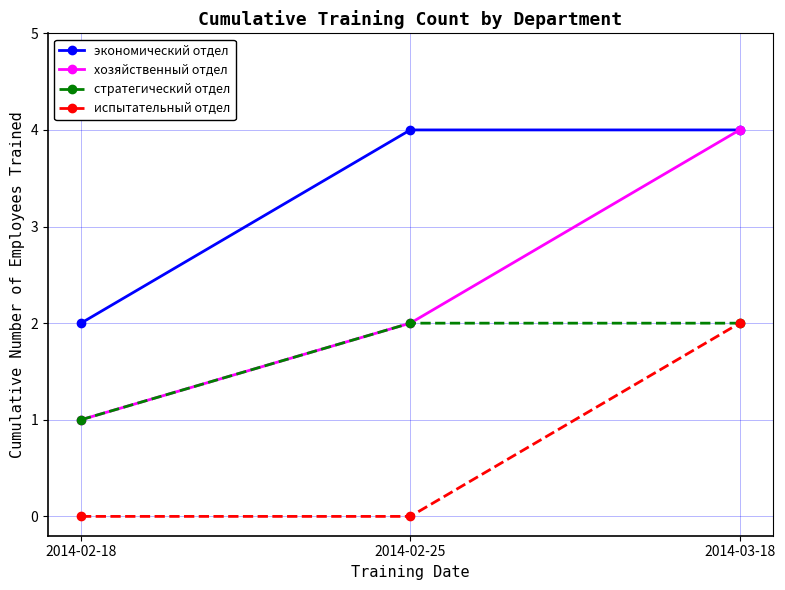

Does the chart display data point markers on the line(s)?

Yes